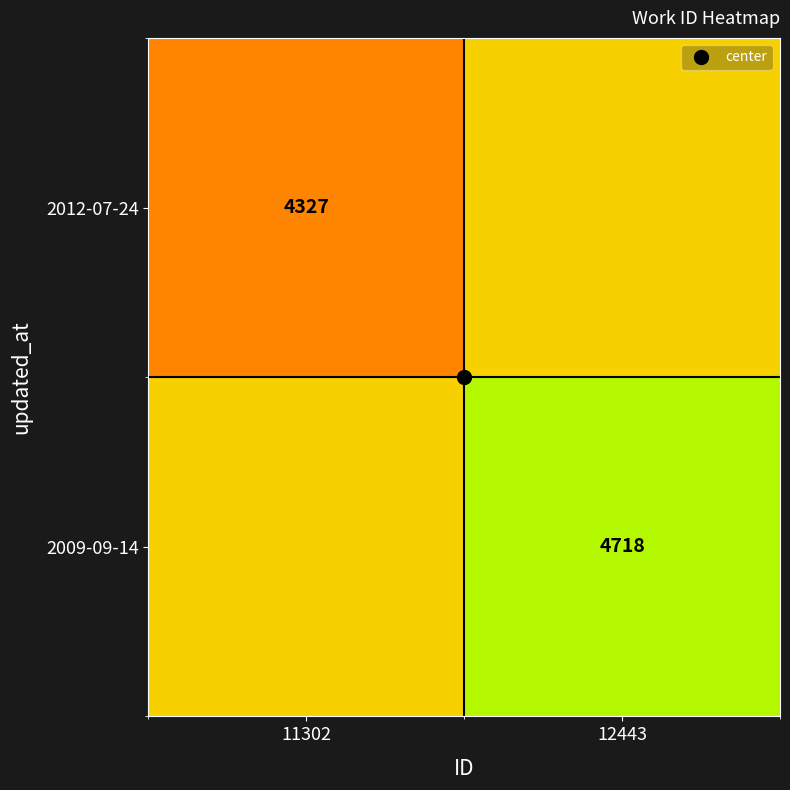

True or false: 2012-07-24 has a value of 2575.6 at 12443.

False